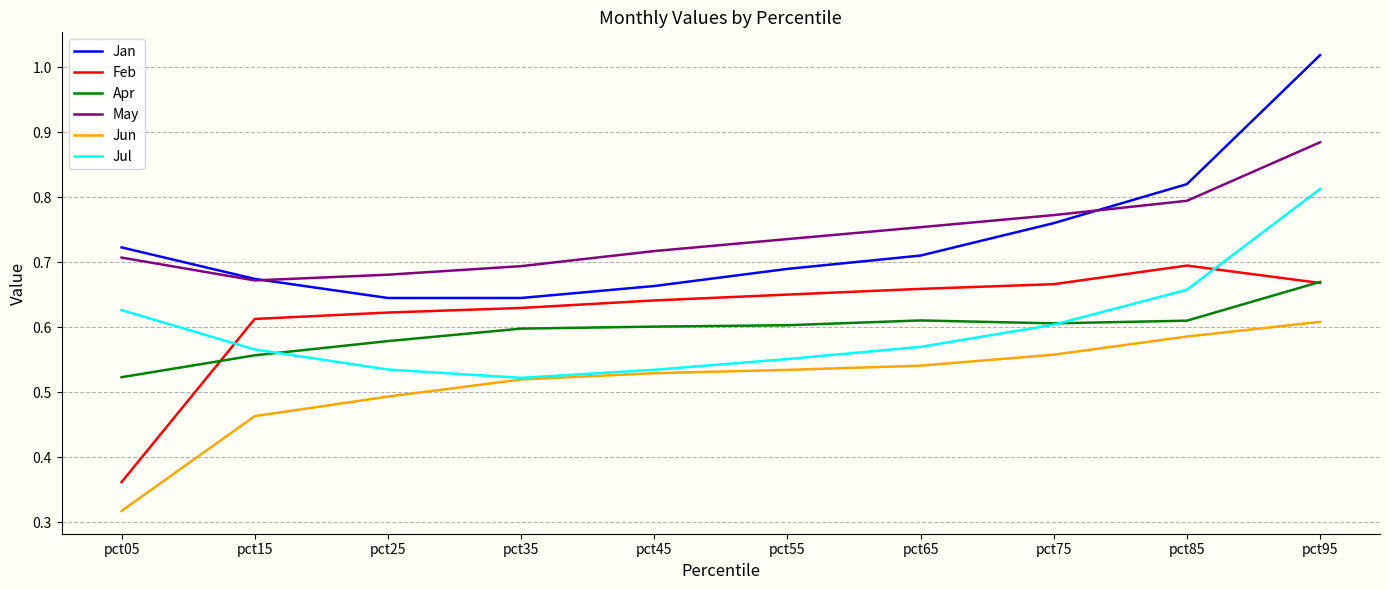

Rank the series by their maximum value, from lowest to highest.

Jun, Apr, Feb, Jul, May, Jan